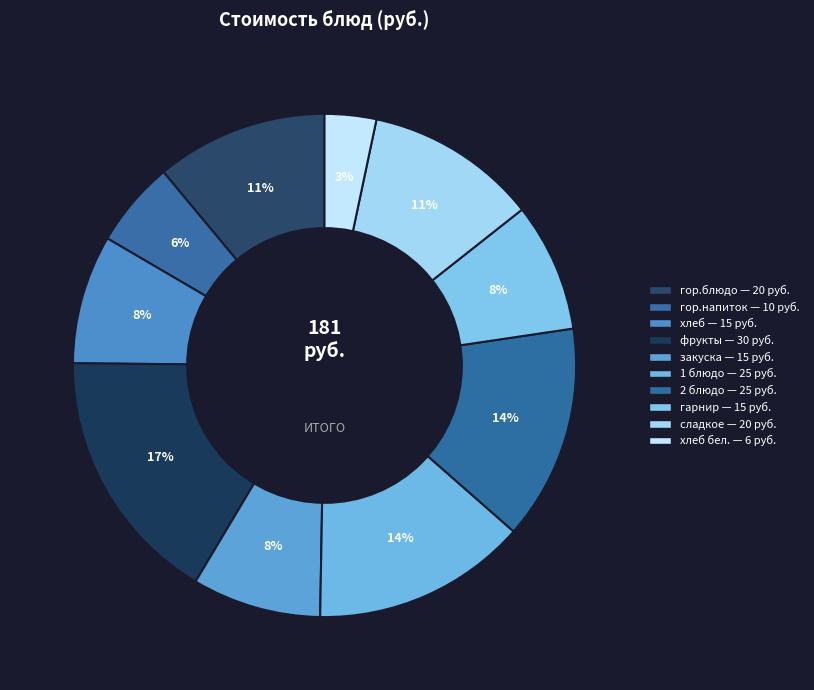

Count the number of slices in the pie.

10